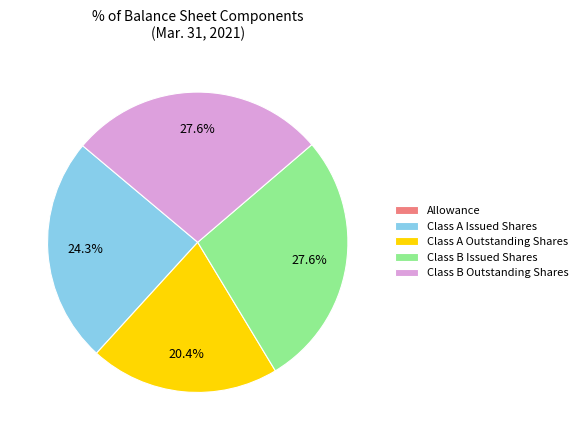

Do Class A Issued Shares and Class B Issued Shares together represent more than half of the pie?

Yes